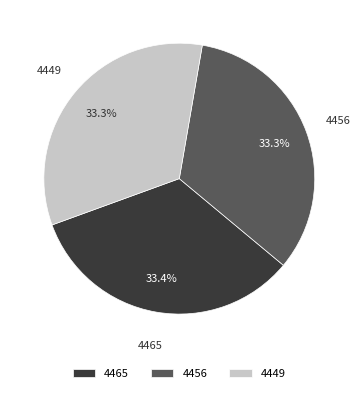

What percentage is the 4465 slice, to the nearest percent?

33%